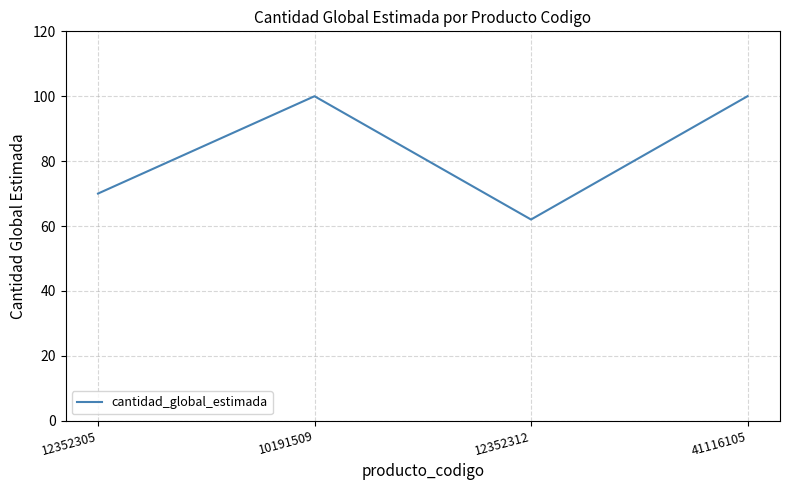

How many values are between 70 and 100?

3